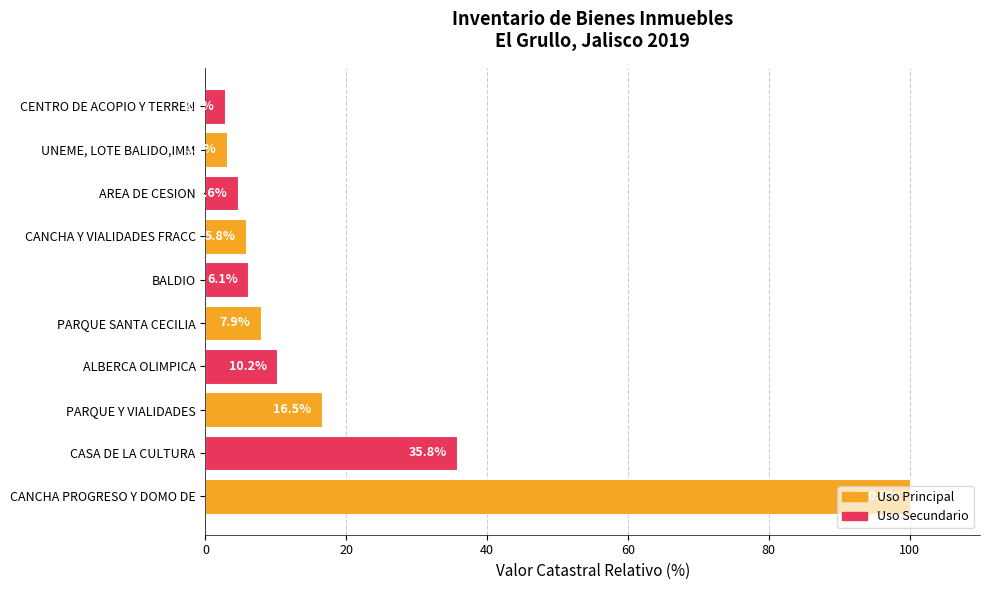

The value at ALBERCA OLIMPICA is 10.2. True or false?

True